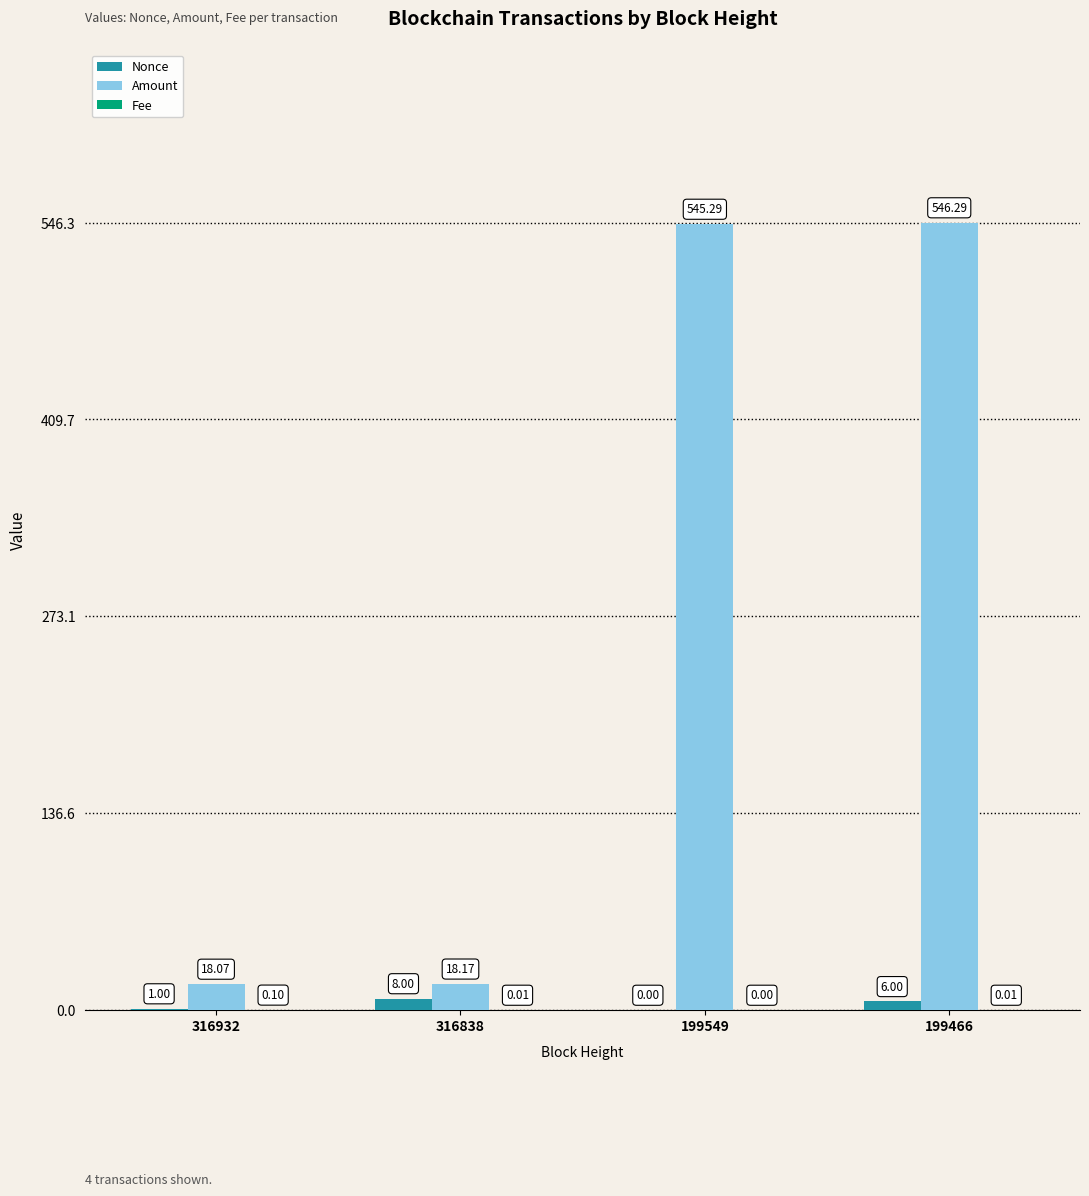

Between 316838 and 199549, which series saw the biggest shift?

Amount